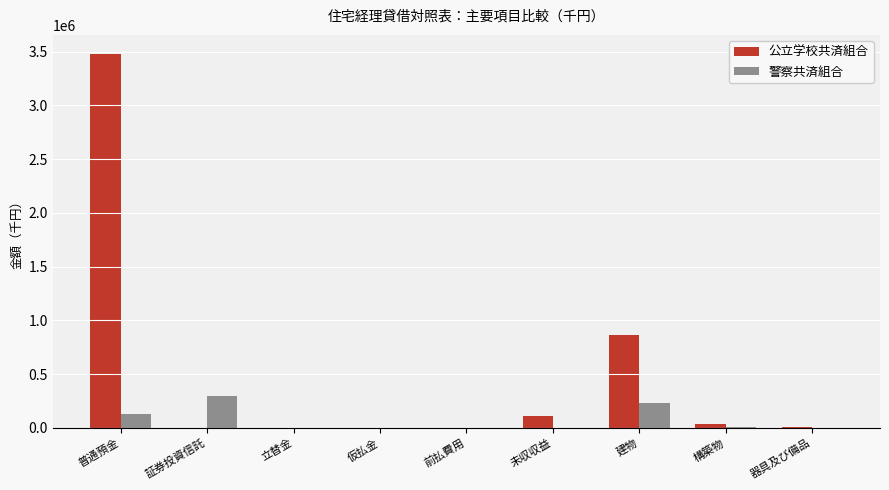

What is the total value across all series at 前払費用?

331